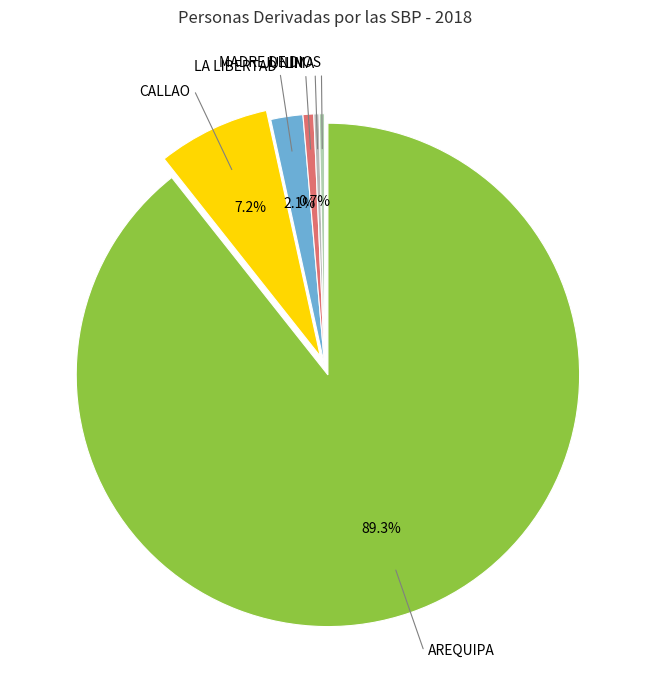

Which category has the biggest portion of the pie?

AREQUIPA